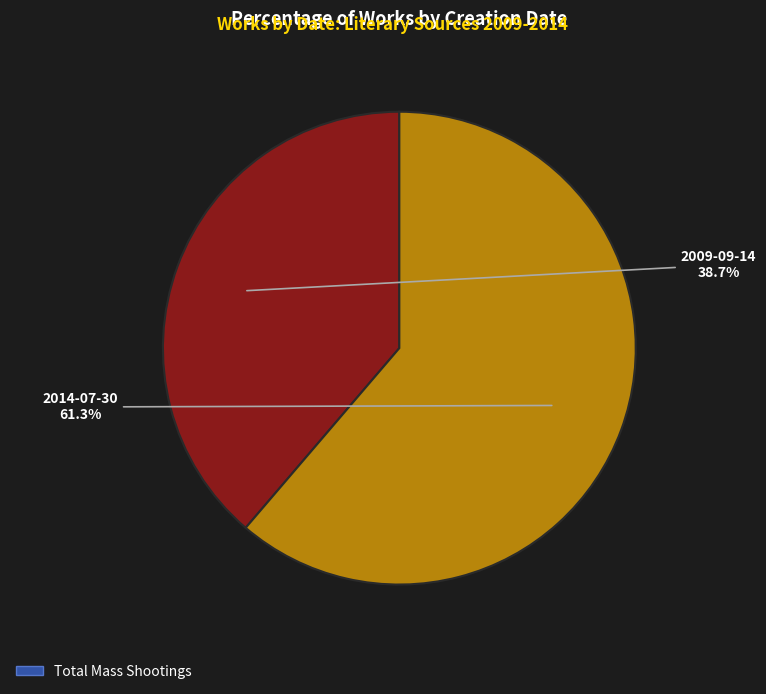

How many slices are in this pie chart?

2